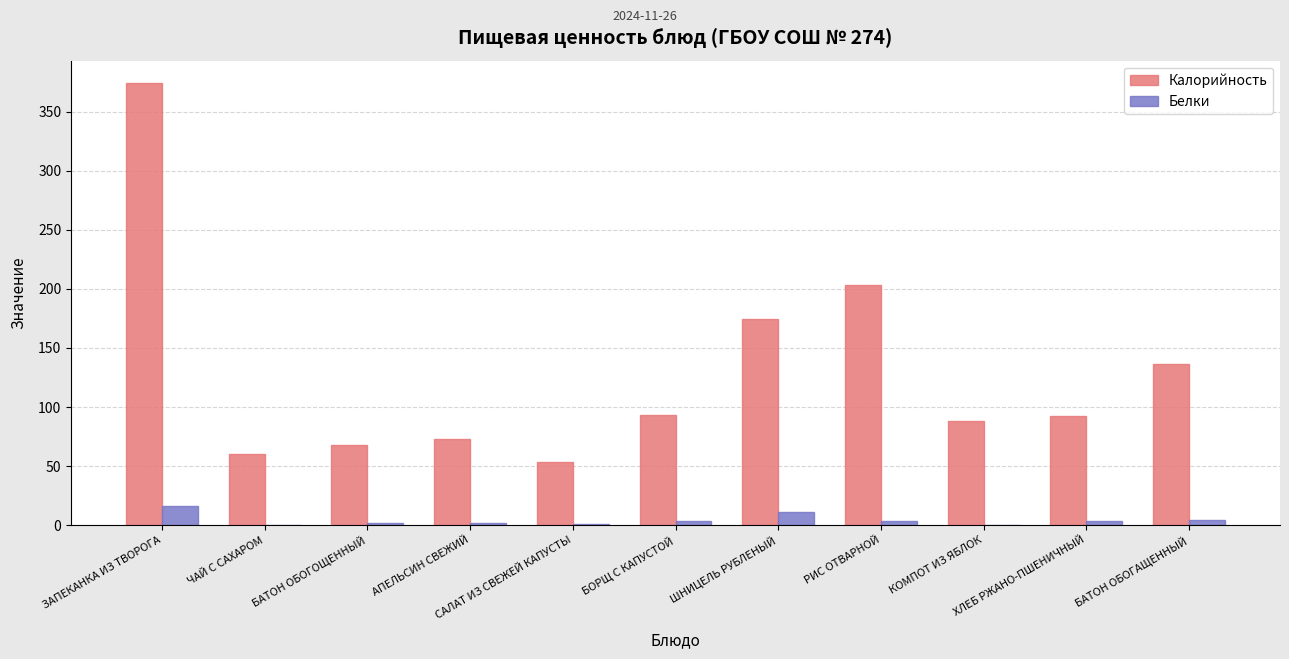

Which series has the largest total across all categories?

Калорийность